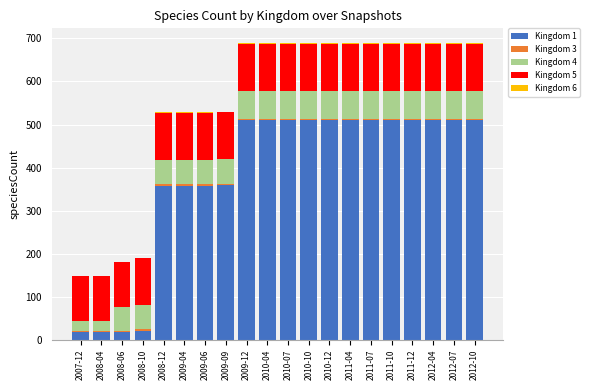

The value of Kingdom 1 at 2009-06 is 638. True or false?

False